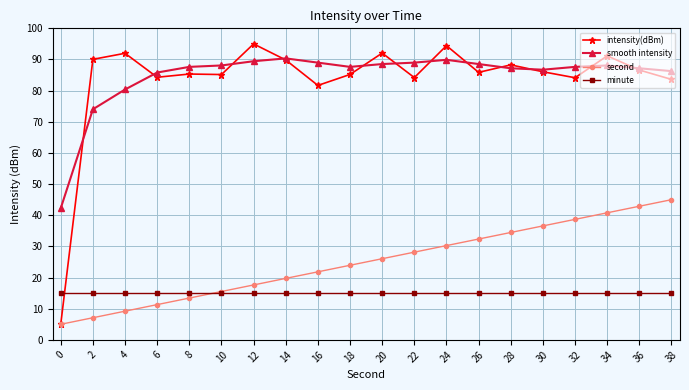

At how many categories does at least one series exceed 55?

19